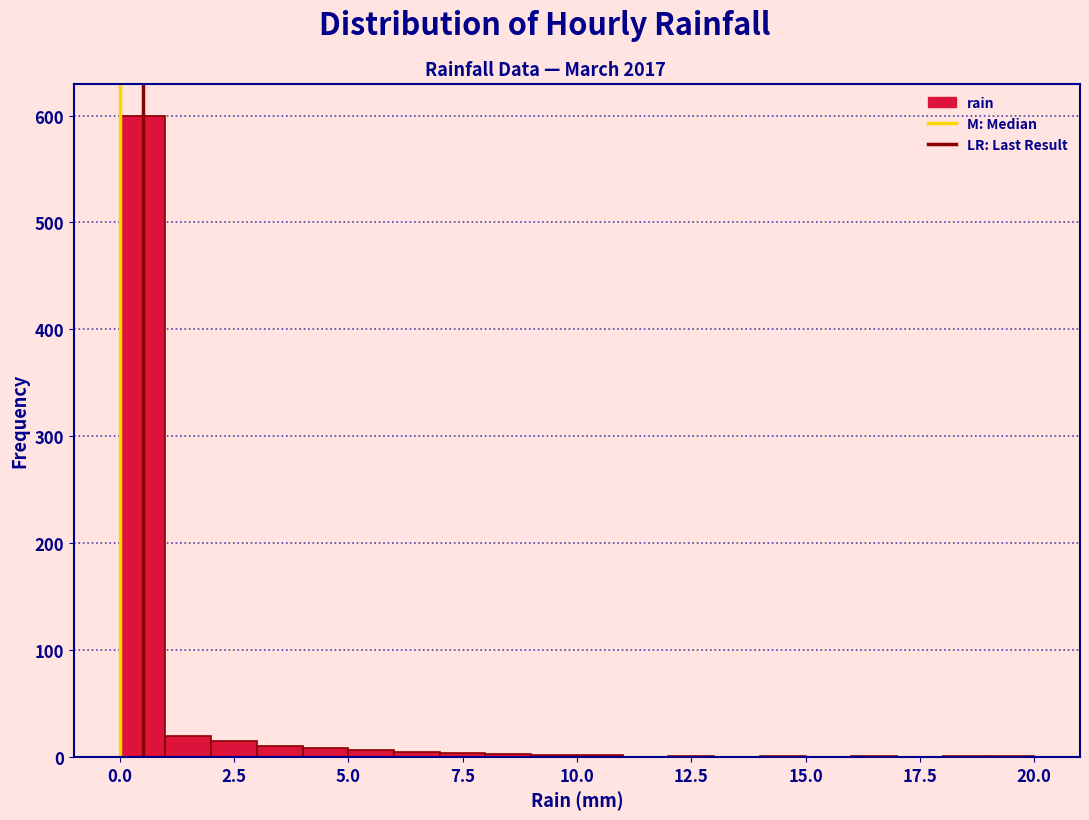

Read against the x-axis, roughly where is the centre of the tallest bar?

0.5